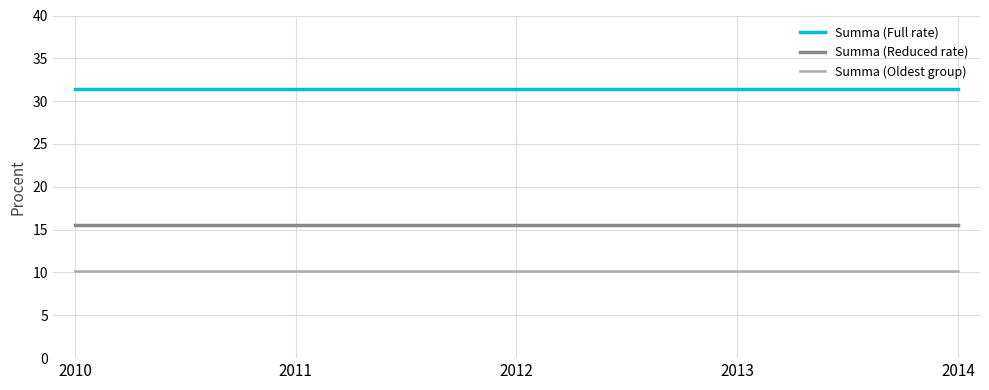

Which series has the largest total across all categories?

Summa (Full rate)